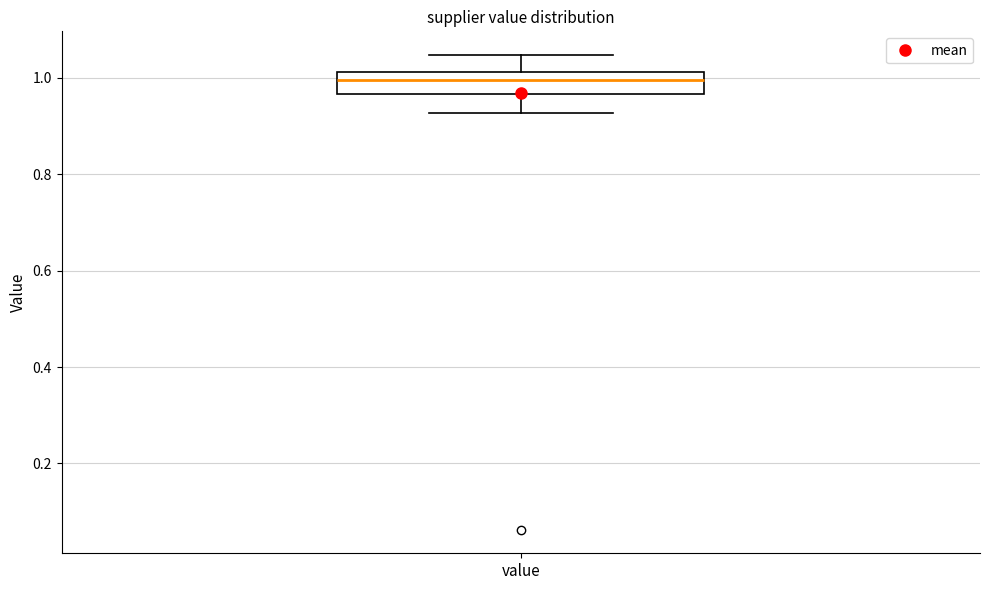

Read this box plot against the y-axis: the position of the median line, the range covered by the box, and the ends of both whiskers. The values are not printed on the chart, so give them approximately, as read against the axis.

median 1.00, box 0.96 to 1.02, whiskers 0.92 to 1.04